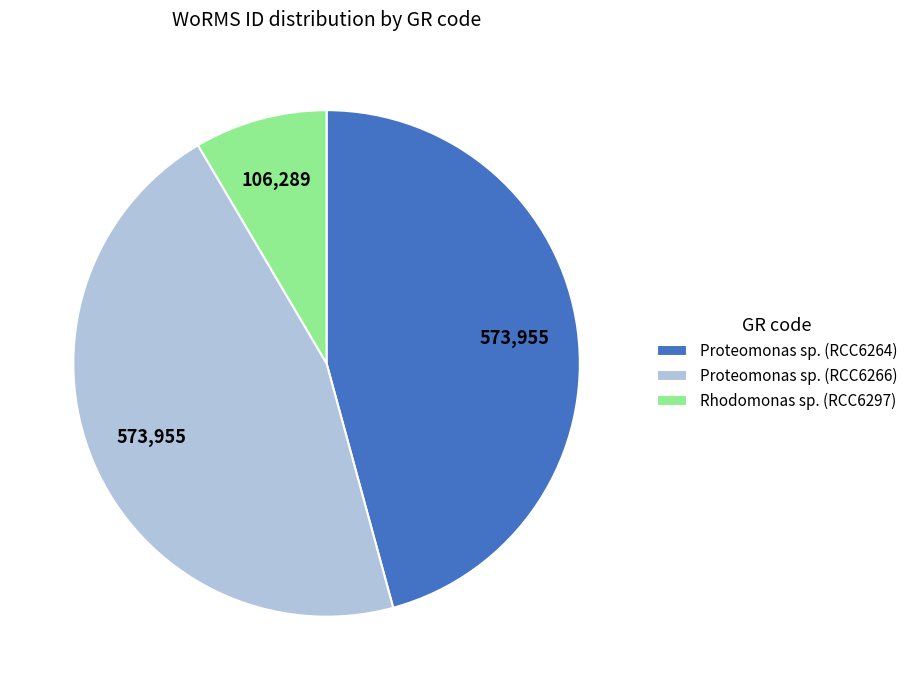

Which slice is the smallest?

Rhodomonas sp. (RCC6297)